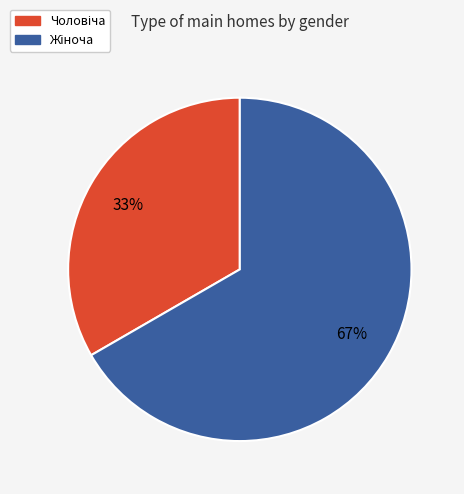

Is there any slice that represents more than half of the pie?

Yes